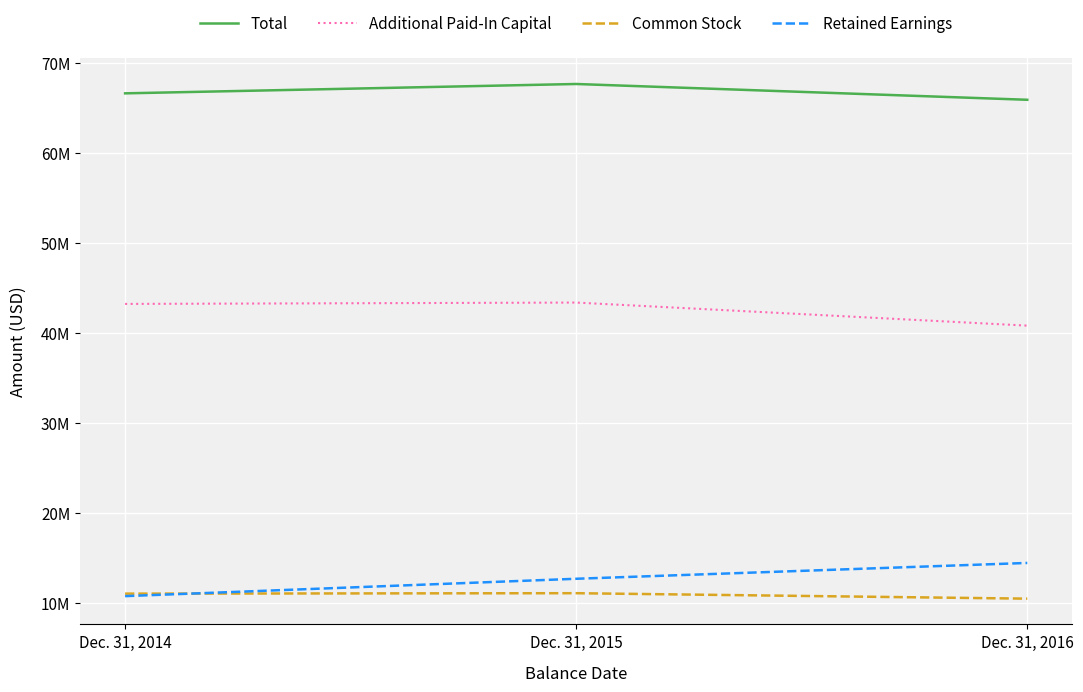

True or false: Total has a value of 35844125 at Dec. 31, 2016.

False